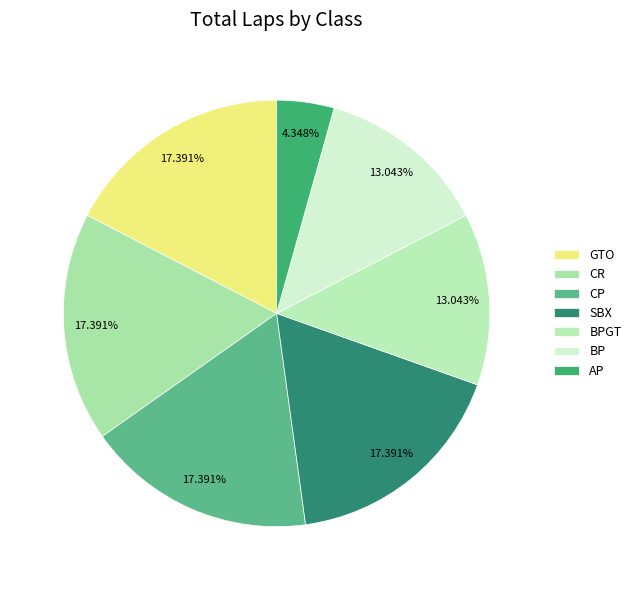

What is the smallest slice in the pie chart?

AP